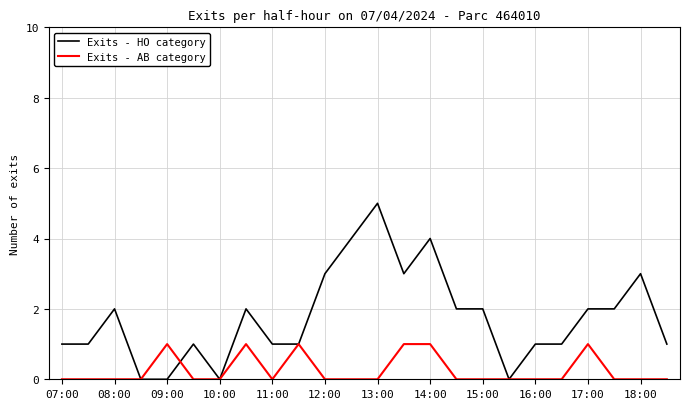

What is the greatest value displayed?

5